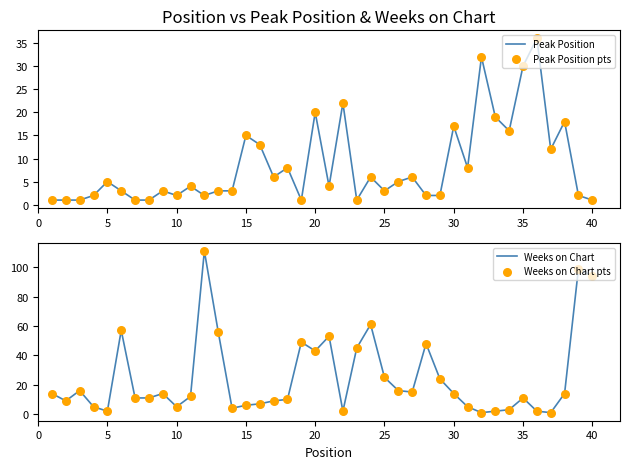

What are all the series names shown in the legend?

Peak Position, Peak Position pts, Weeks on Chart, Weeks on Chart pts